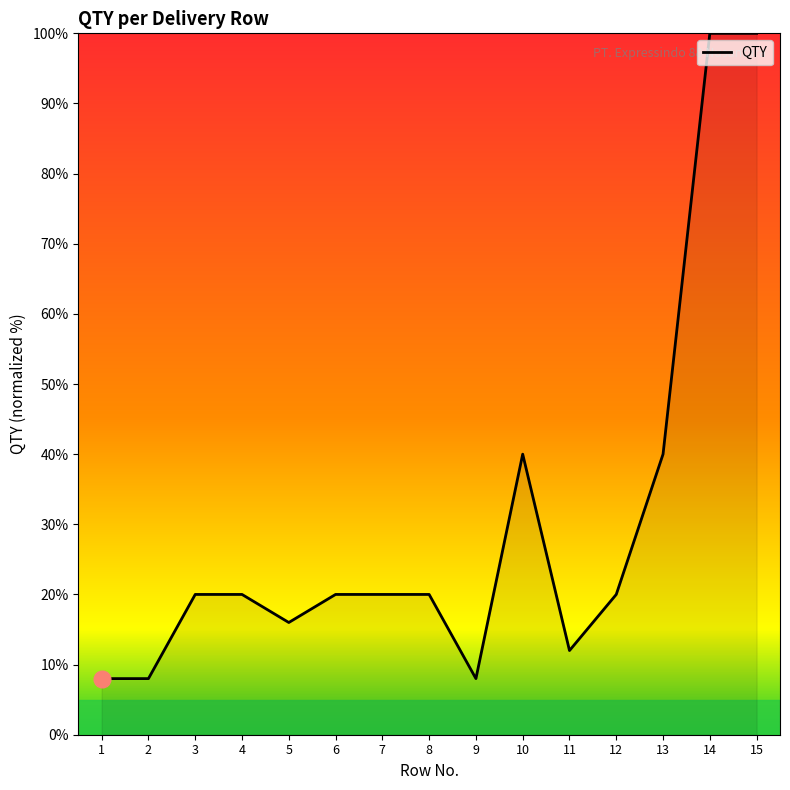

What is the approximate value at 1, to the nearest 10?

10